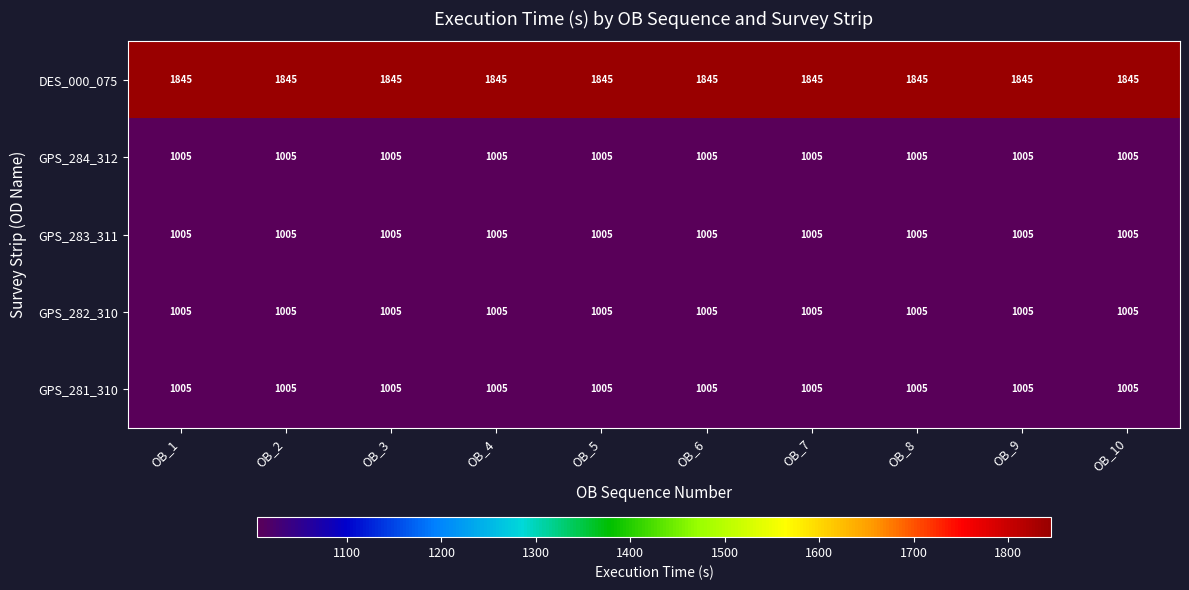

What is the total value across all series at OB_2?

5865